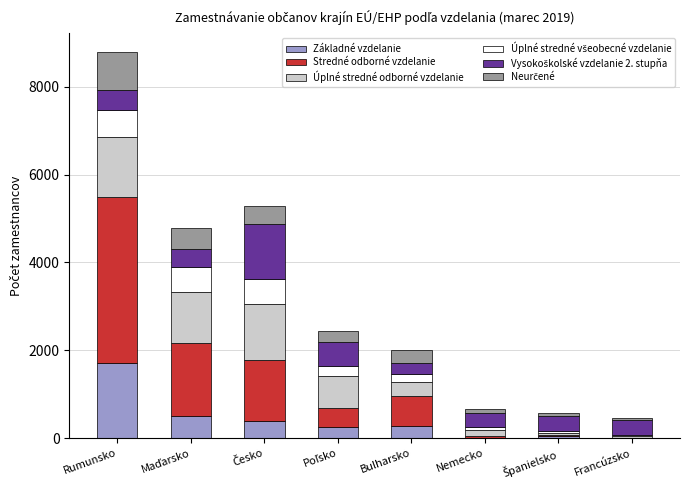

Which category has the highest value in the Základné vzdelanie series?

Rumunsko